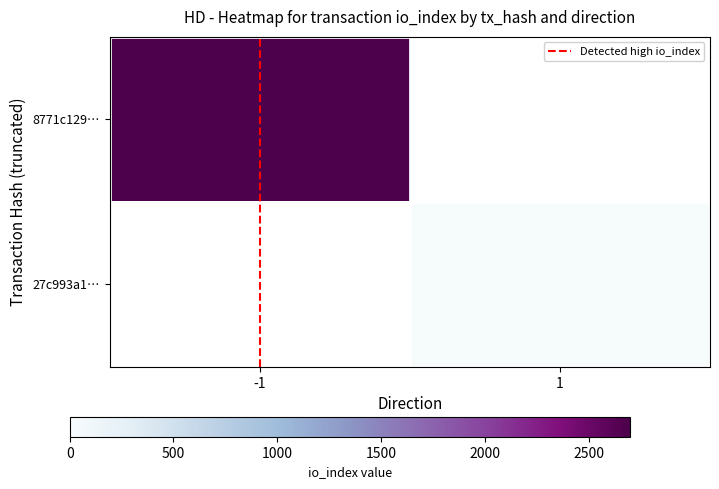

List the series in order of their peak value, lowest first.

Detected high io_index, 8771c129…, 27c993a1…